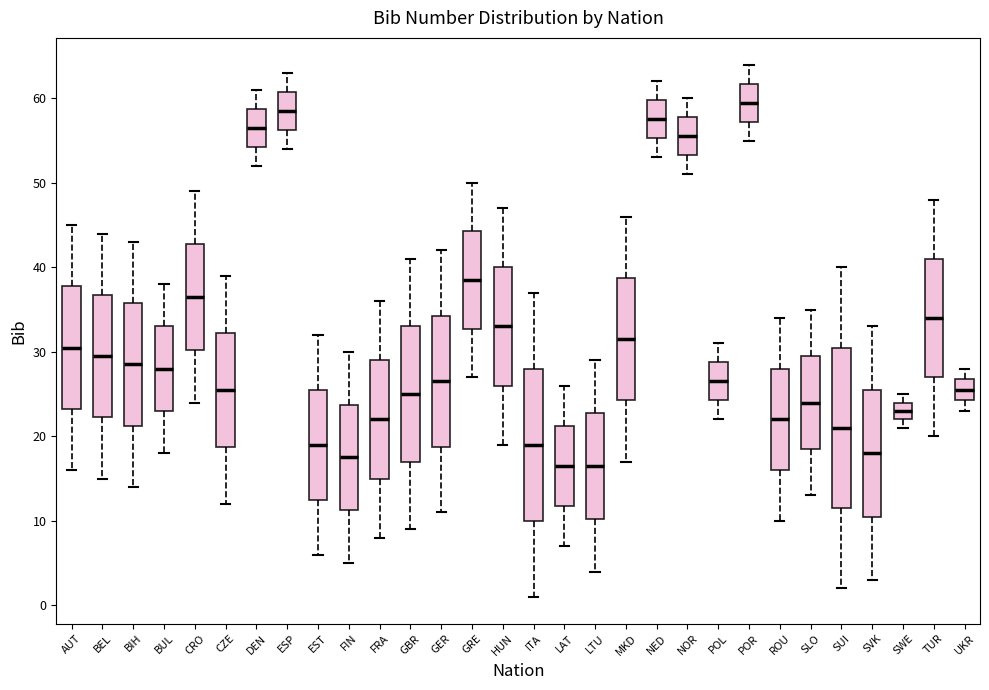

Reading left to right, read every box against the y-axis: the position of its median line, the range the box covers, and the ends of its whiskers. The values are not printed on the chart, so give them approximately, as read against the axis.

AUT: median 31, box 23 to 38, whiskers 16 to 45
BEL: median 30, box 22 to 37, whiskers 15 to 44
BIH: median 29, box 21 to 36, whiskers 14 to 43
BUL: median 28, box 23 to 33, whiskers 18 to 38
CRO: median 37, box 30 to 43, whiskers 24 to 49
CZE: median 26, box 19 to 32, whiskers 12 to 39
DEN: median 57, box 54 to 59, whiskers 52 to 61
ESP: median 59, box 56 to 61, whiskers 54 to 63
EST: median 19, box 13 to 26, whiskers 6 to 32
FIN: median 18, box 11 to 24, whiskers 5 to 30
FRA: median 22, box 15 to 29, whiskers 8 to 36
GBR: median 25, box 17 to 33, whiskers 9 to 41
GER: median 27, box 19 to 34, whiskers 11 to 42
GRE: median 39, box 33 to 44, whiskers 27 to 50
HUN: median 33, box 26 to 40, whiskers 19 to 47
ITA: median 19, box 10 to 28, whiskers 1 to 37
LAT: median 17, box 12 to 21, whiskers 7 to 26
LTU: median 17, box 10 to 23, whiskers 4 to 29
MKD: median 32, box 24 to 39, whiskers 17 to 46
NED: median 58, box 55 to 60, whiskers 53 to 62
NOR: median 56, box 53 to 58, whiskers 51 to 60
POL: median 27, box 24 to 29, whiskers 22 to 31
POR: median 60, box 57 to 62, whiskers 55 to 64
ROU: median 22, box 16 to 28, whiskers 10 to 34
SLO: median 24, box 19 to 30, whiskers 13 to 35
SUI: median 21, box 12 to 31, whiskers 2 to 40
SVK: median 18, box 11 to 26, whiskers 3 to 33
SWE: median 23, box 22 to 24, whiskers 21 to 25
TUR: median 34, box 27 to 41, whiskers 20 to 48
UKR: median 26, box 24 to 27, whiskers 23 to 28